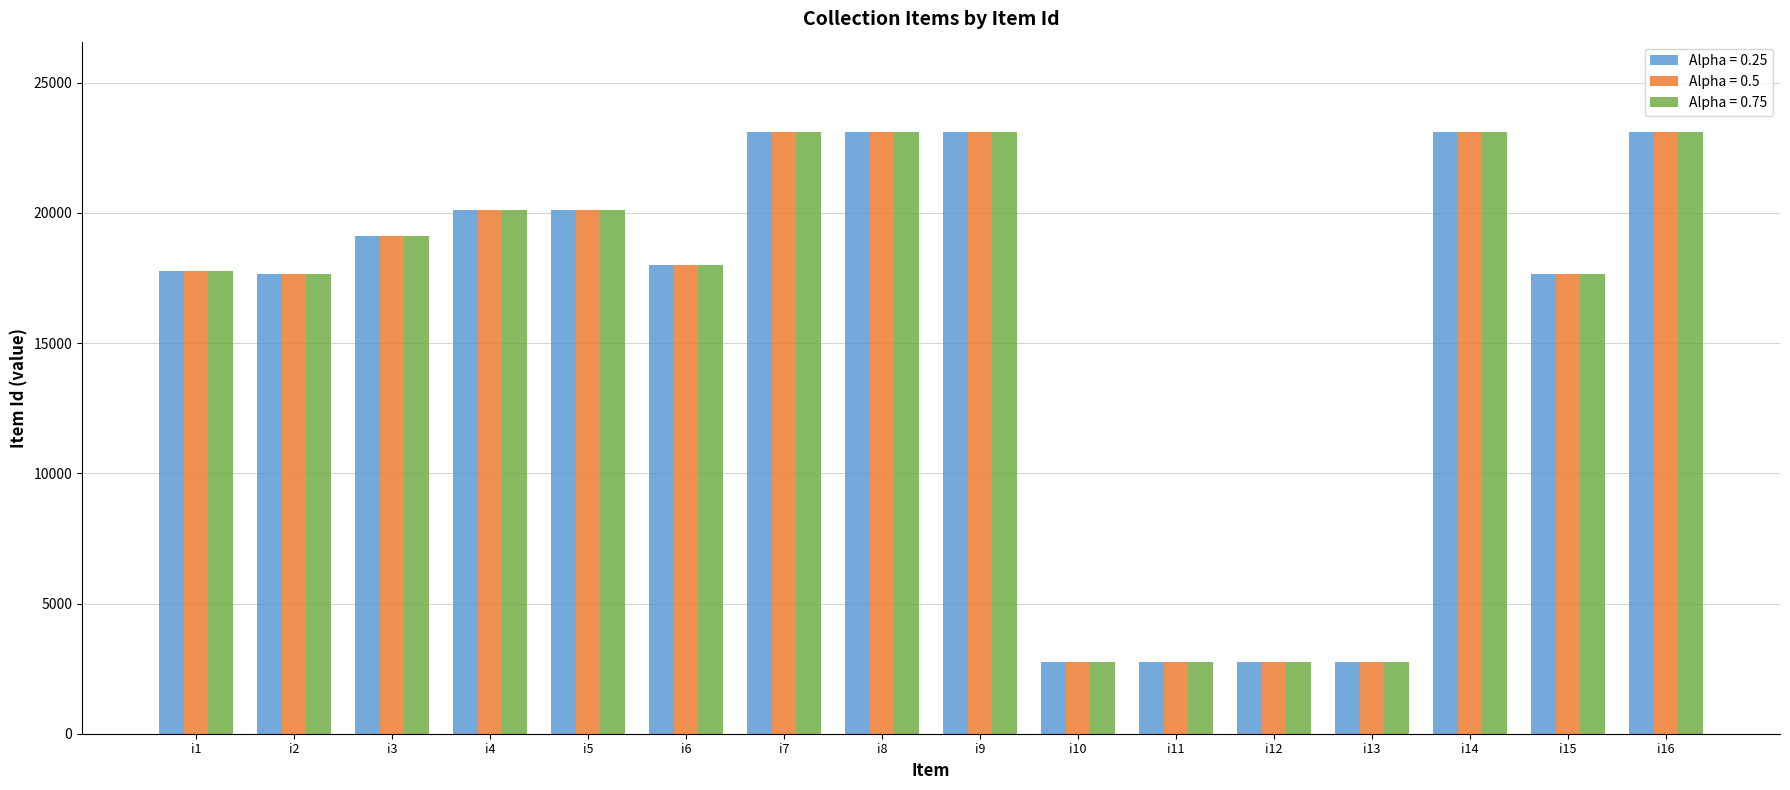

At how many categories does at least one series exceed 4746?

12